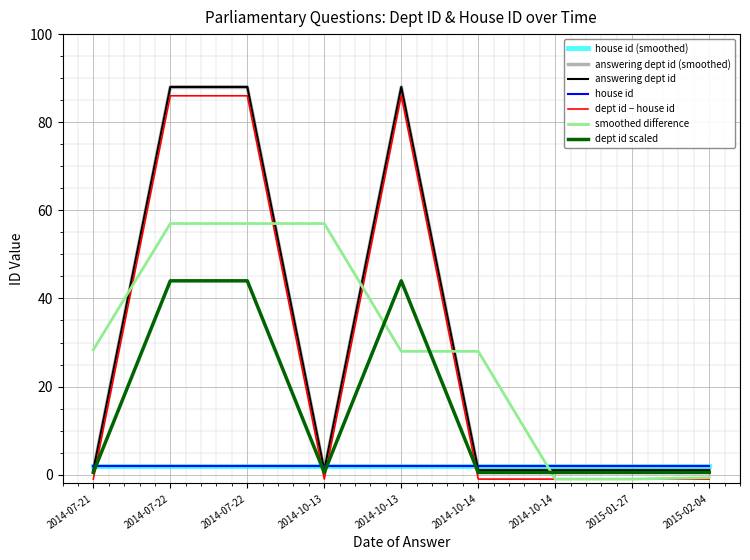

At which category does the data reach its first local peak?

2014-10-13